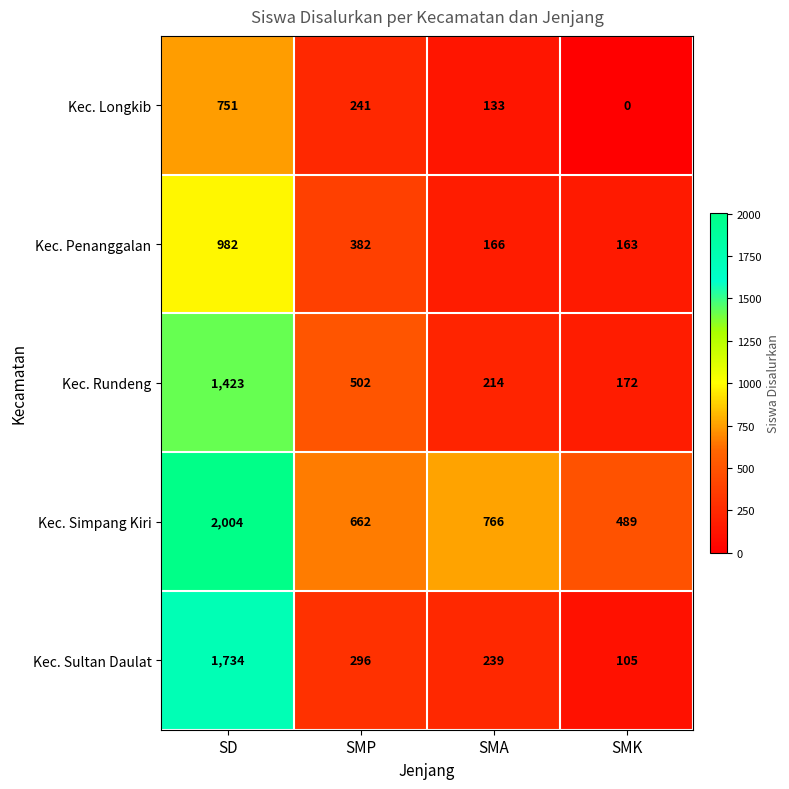

Which series has the largest range (max minus min)?

Kec. Sultan Daulat